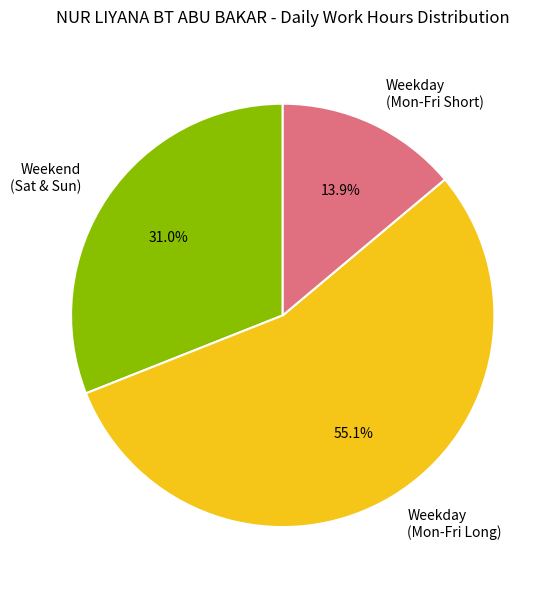

Which slice is the largest?

Weekday (Mon-Fri Long)